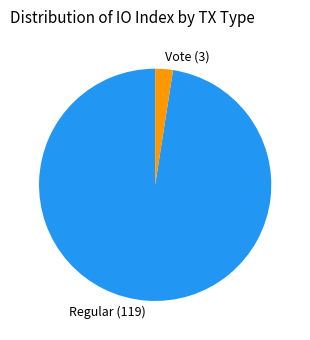

What is the largest slice in the pie chart?

Regular (119)